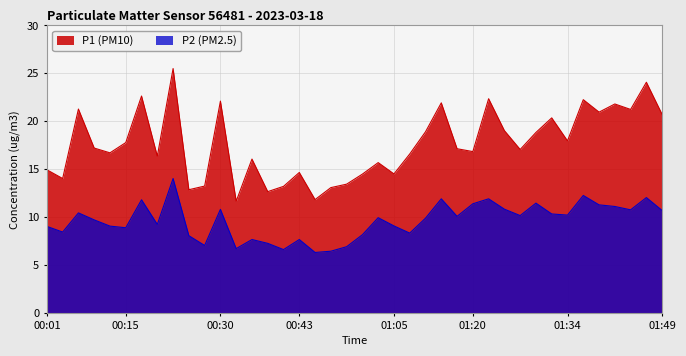

Is the value of P1 at 01:27 greater than the value of P2 at 01:00?

Yes